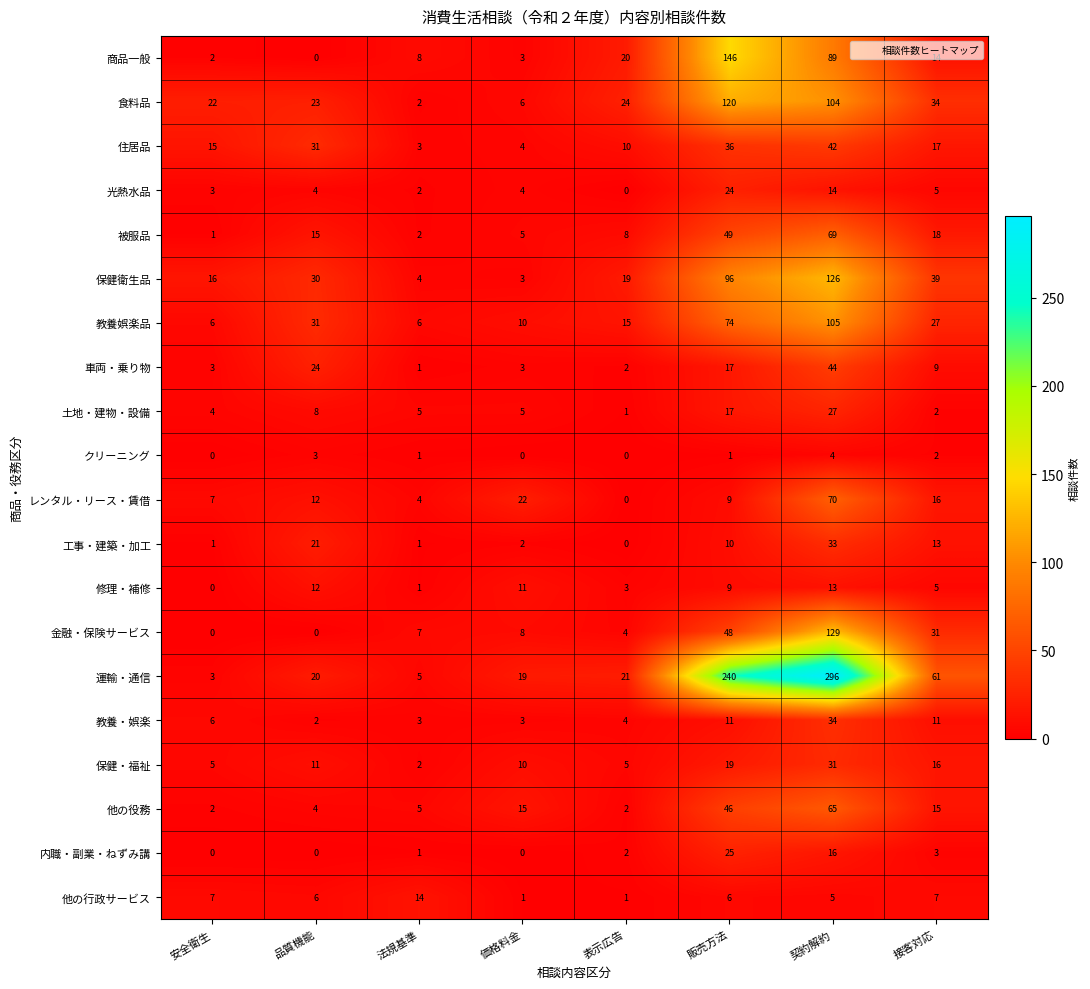

What is the sum of all レンタル・リース・賃借 values?

140